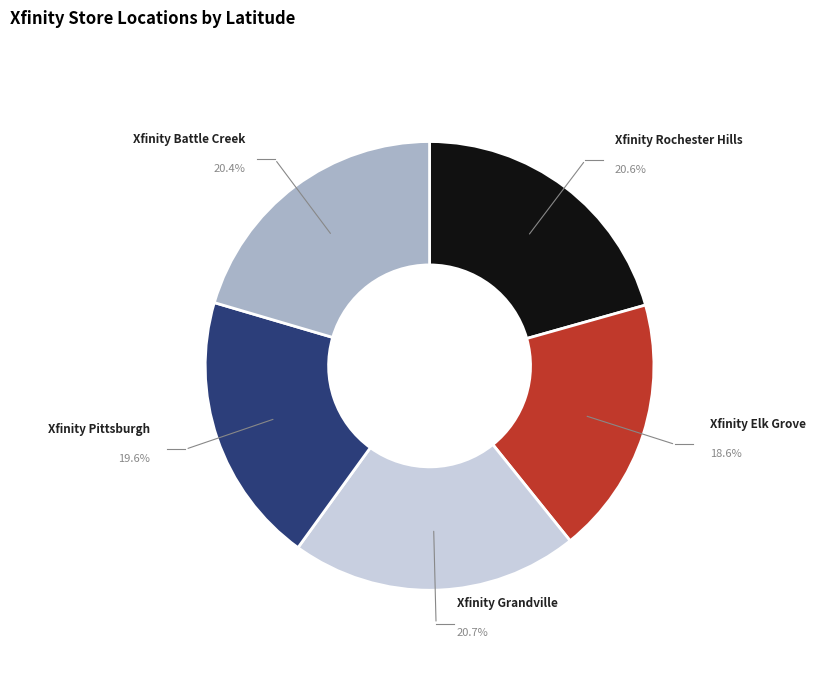

Does Xfinity Pittsburgh account for over 50% of the chart?

No